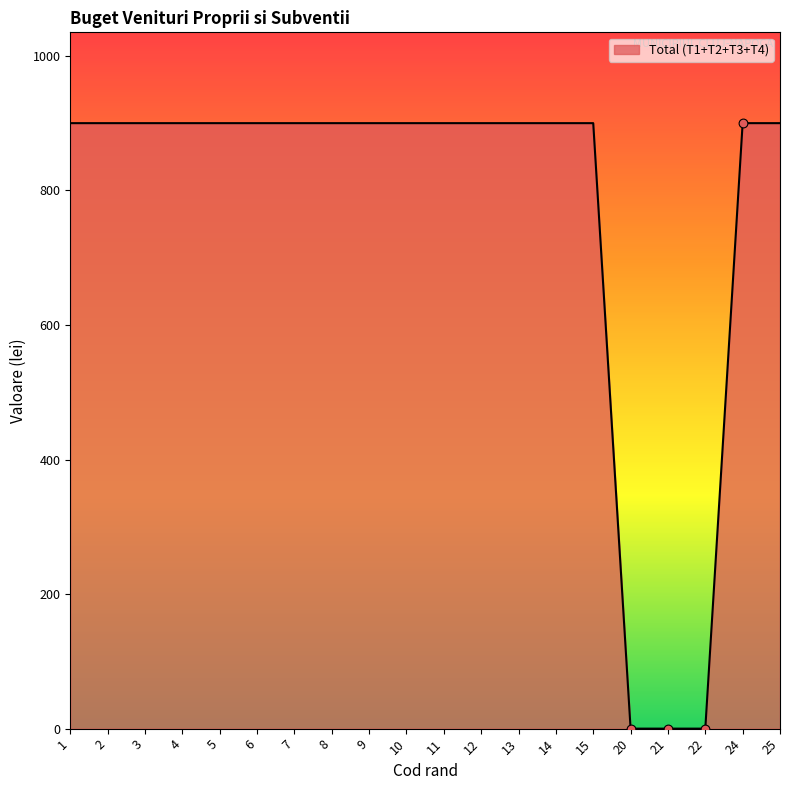

Approximately how many times larger is the value at 7 compared to 3?

1.0